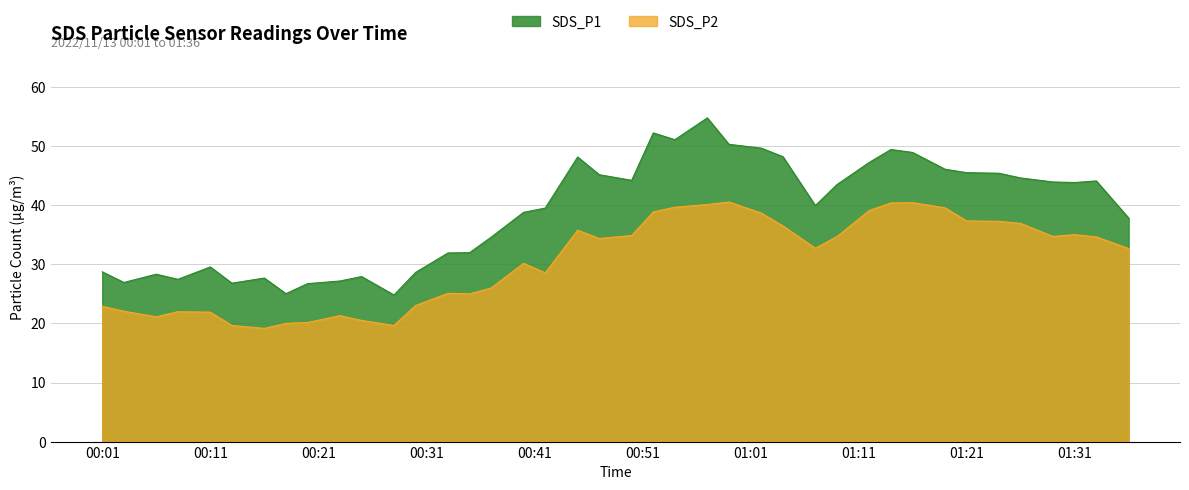

What is the value of the SDS_P1 point at the 26th from the left?

49.7